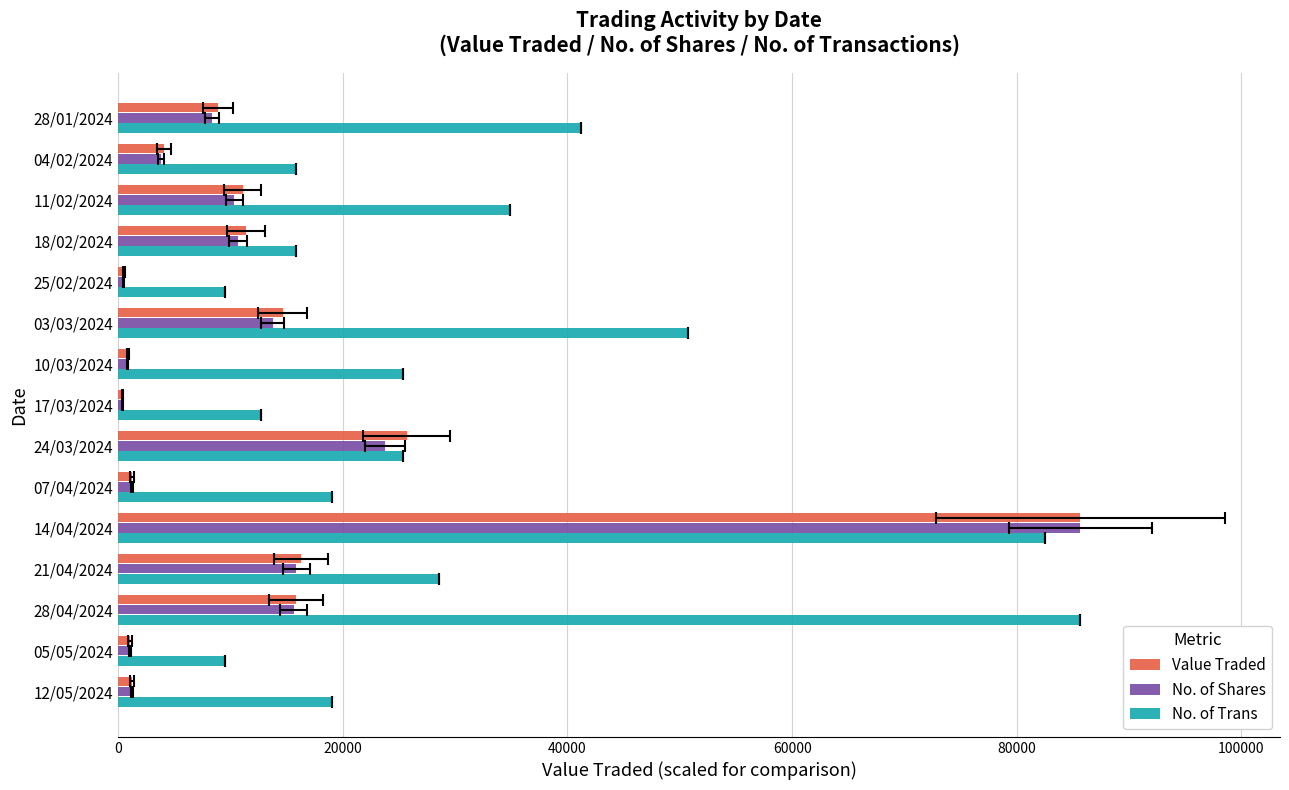

What is the smallest value displayed?

382.2